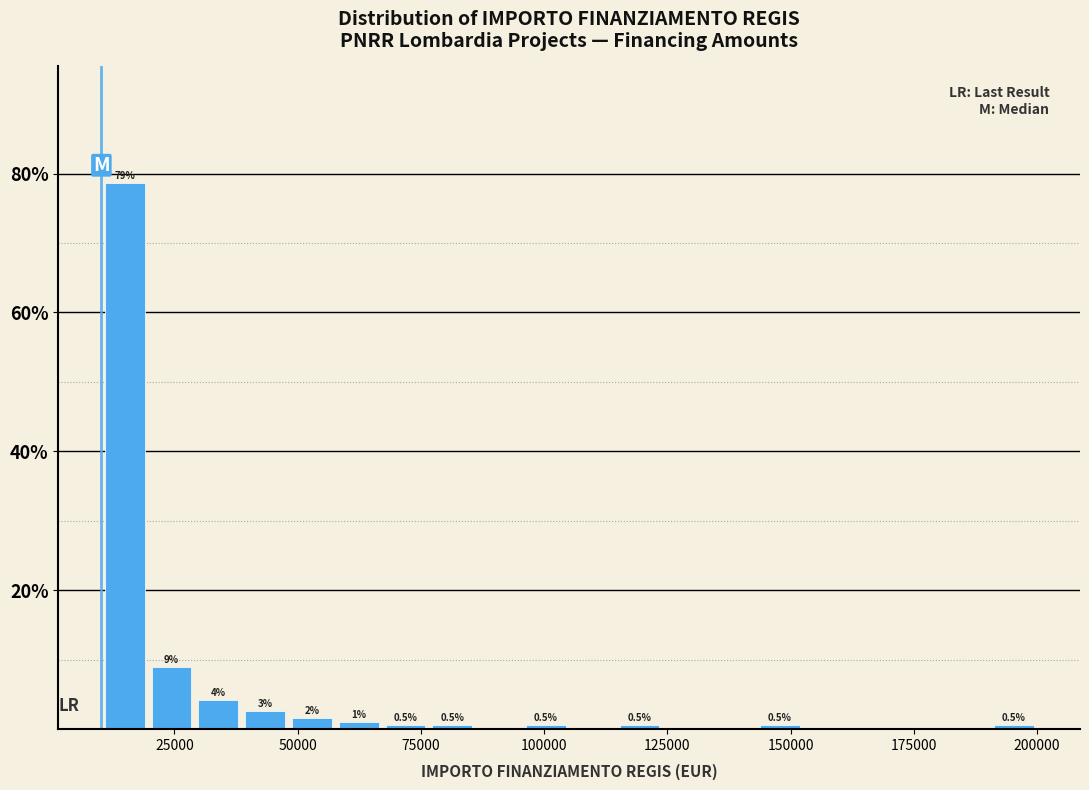

Around what value on the x-axis is the tallest bar? Give the approximate position of its centre, as read against the axis.

15000